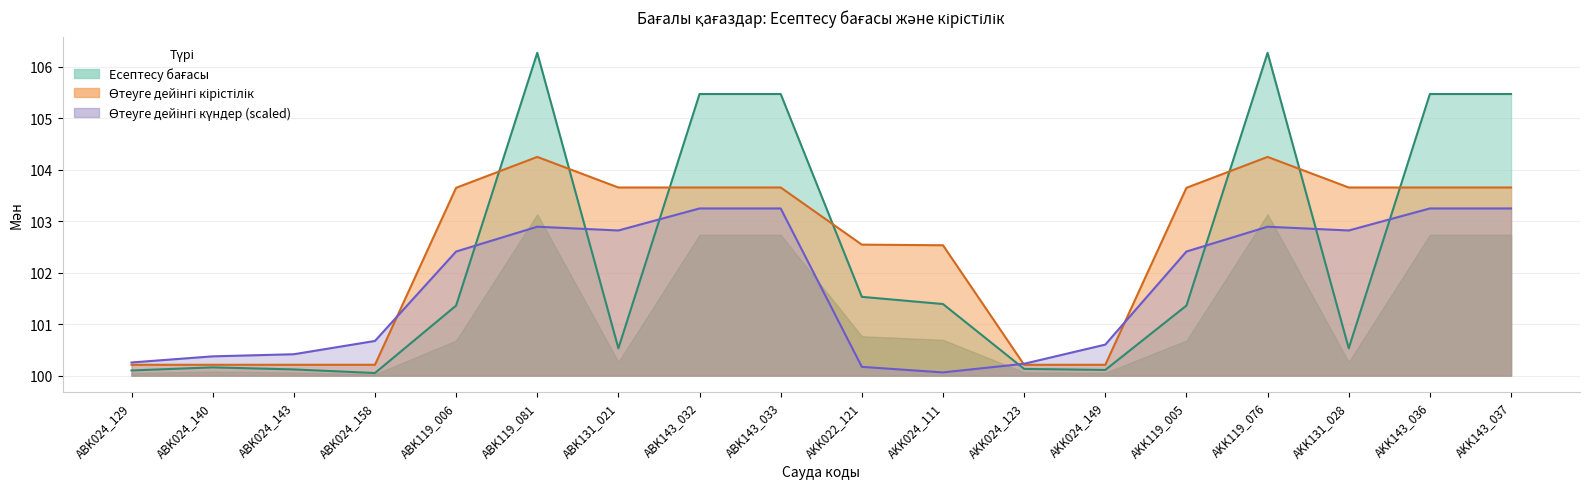

At AKK143_036, list the series in order from smallest to largest.

Өтеуге дейінгі күндер (scaled), Өтеуге дейінгі кірістілік, Есептесу бағасы (upper)